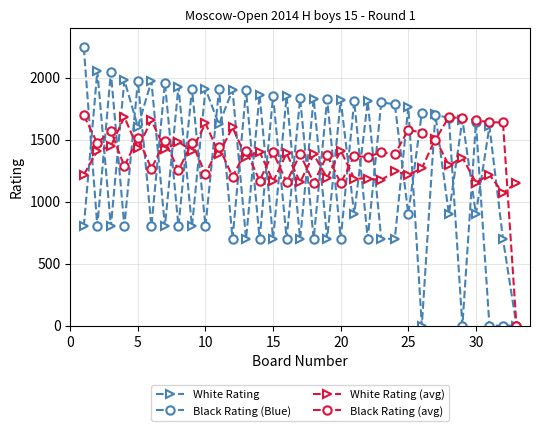

What is the value of the White Rating (avg) point at the 2nd from the left?

1409.0